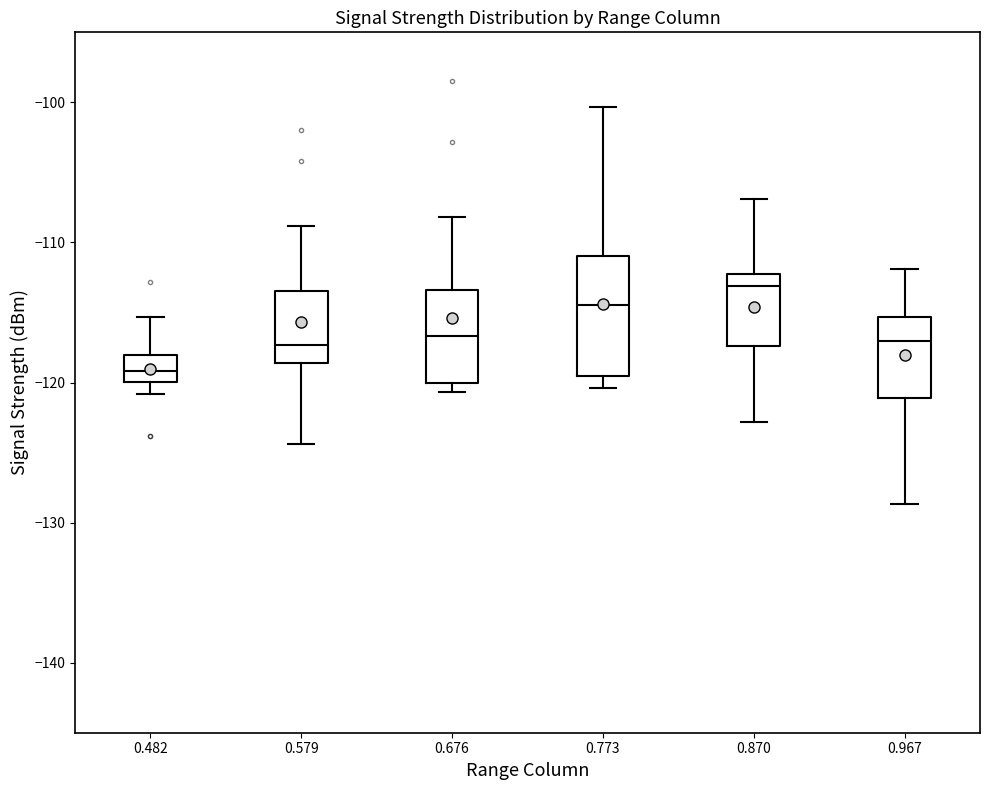

Where is the upper edge of the box at x = 0.676 on the y-axis? The values are not printed on the chart, so give them approximately, as read against the axis.

-113